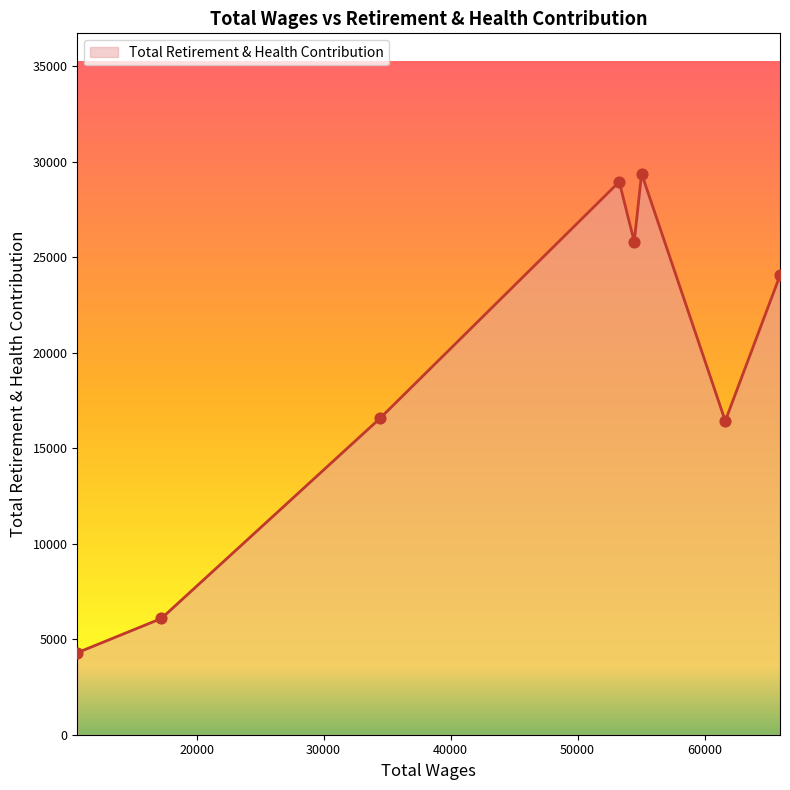

What is the smallest value displayed?

4292